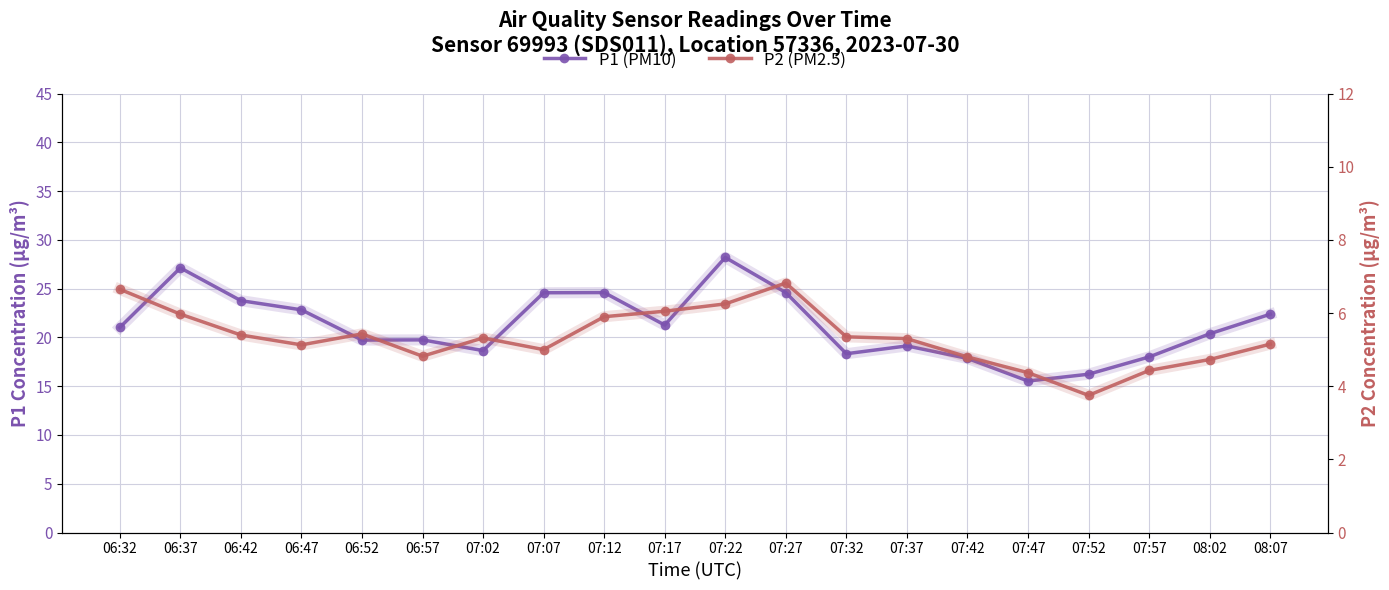

True or false: P2 (PM2.5) and P1 (PM10) cross at least once.

False